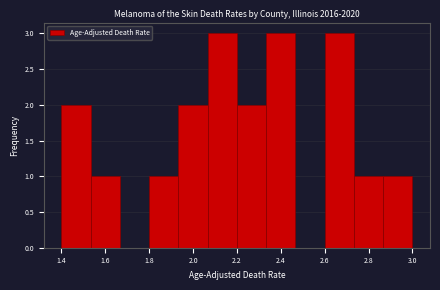

What is the height of the bar covering 1.94 to 2.06 on the x-axis? Neither the bar edges nor the heights are printed on the chart, so give them approximately, as read against the axes.

2